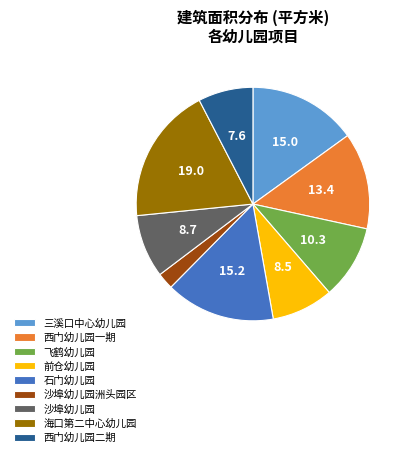

Approximately how many times larger is the value at 前仓幼儿园 compared to 三溪口中心幼儿园?

0.6